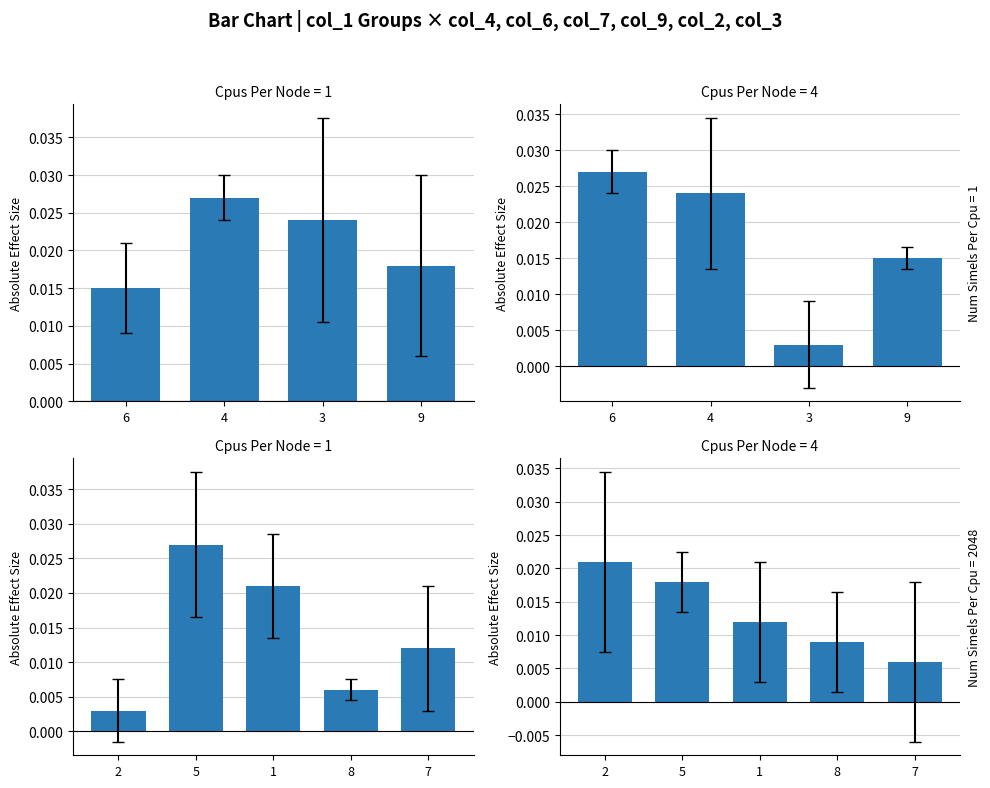

The value of col_7 at 7 is 0.0. True or false?

True